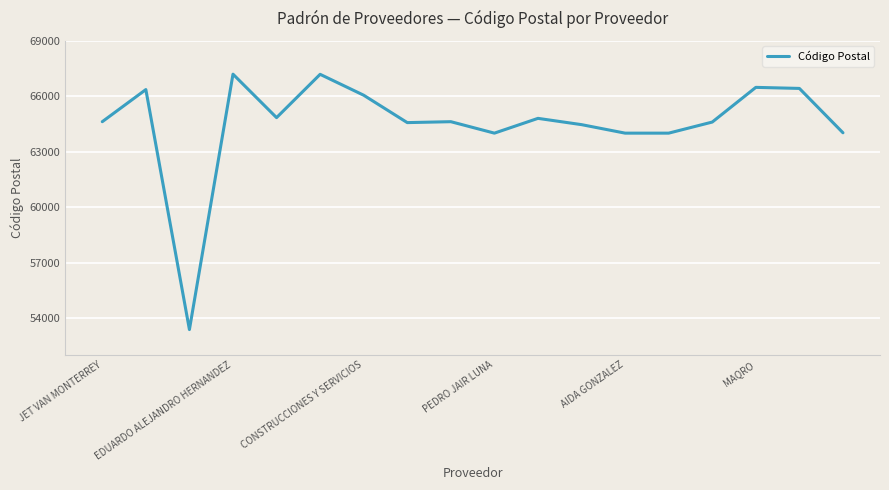

What is the difference between the maximum and minimum values?

13822